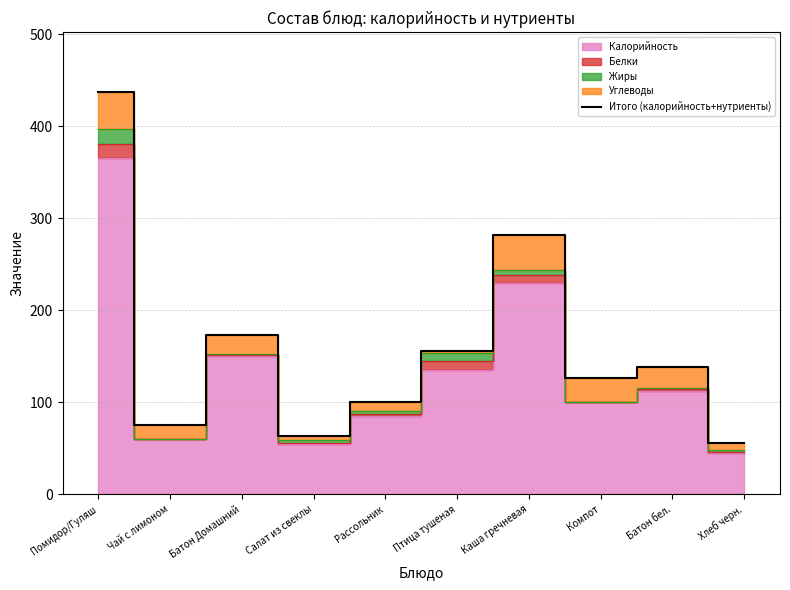

Rank the categories by value from lowest to highest.

Хлеб черн., Салат из свеклы, Чай с лимоном, Рассольник, Компот, Батон бел., Птица тушеная, Батон Домашний, Каша гречневая, Помидор/Гуляш